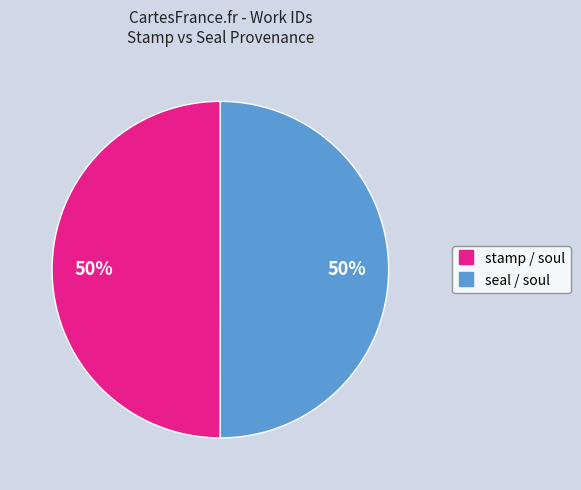

To the nearest percent, what is the average slice percentage?

50%